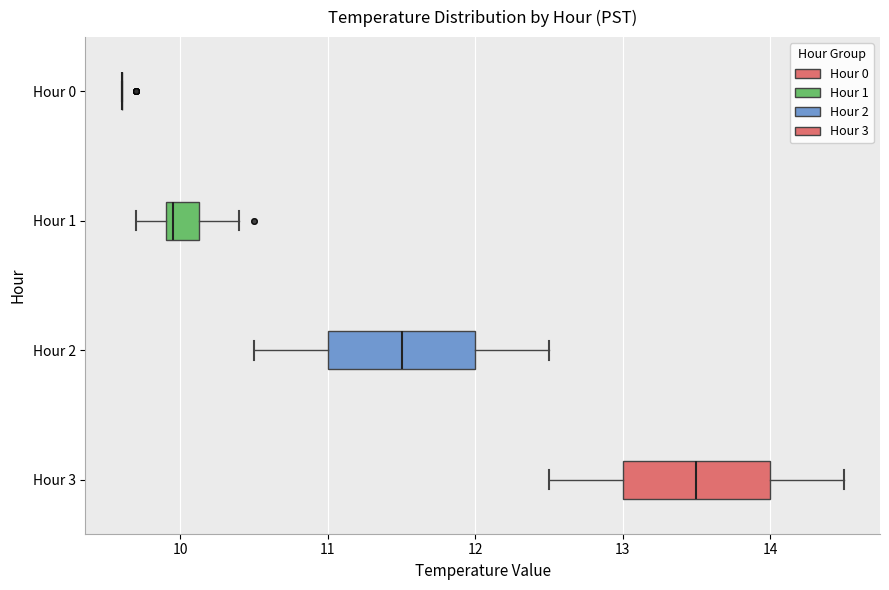

Where does the median line of the box for Hour 1 sit on the x-axis? The values are not printed on the chart, so give them approximately, as read against the axis.

10.0